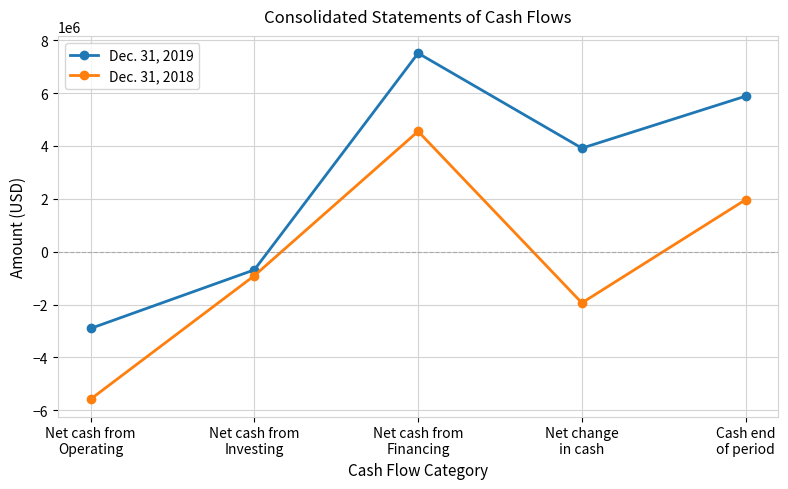

What position from the left is Net cash from
Operating?

1